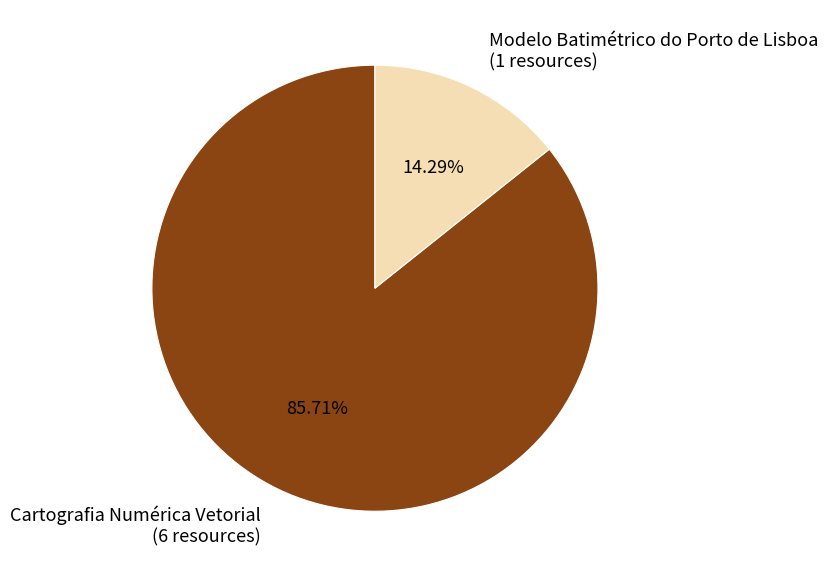

To the nearest percent, what percentage of the pie is Cartografia Numérica Vetorial?

86%